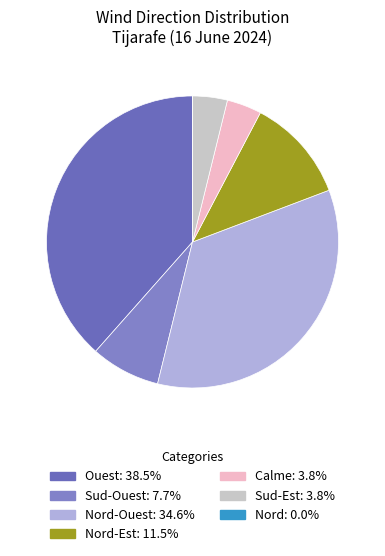

Count the number of slices in the pie.

7